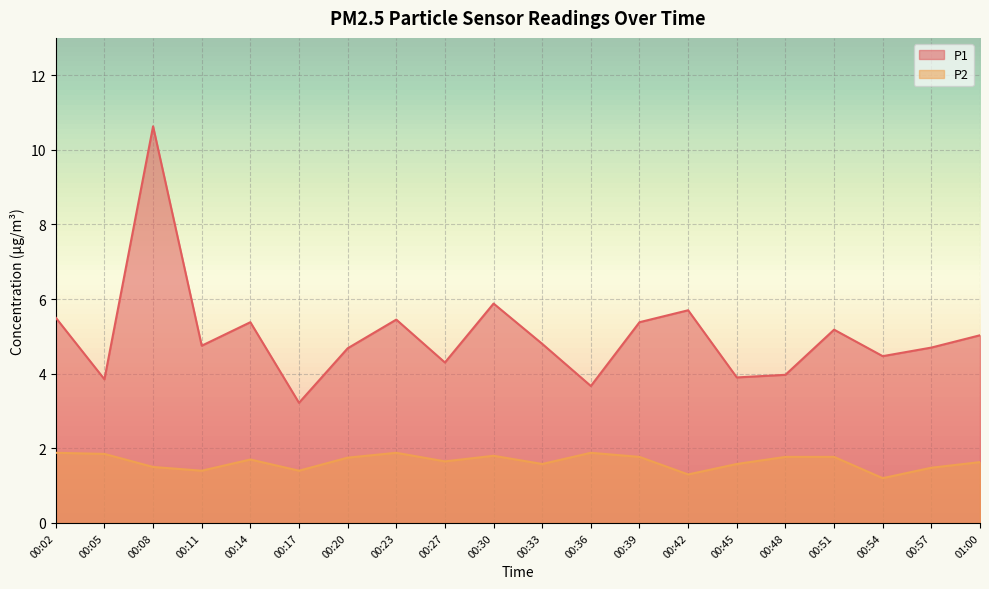

Is it true that P1 equals 3.9 at 00:45?

True